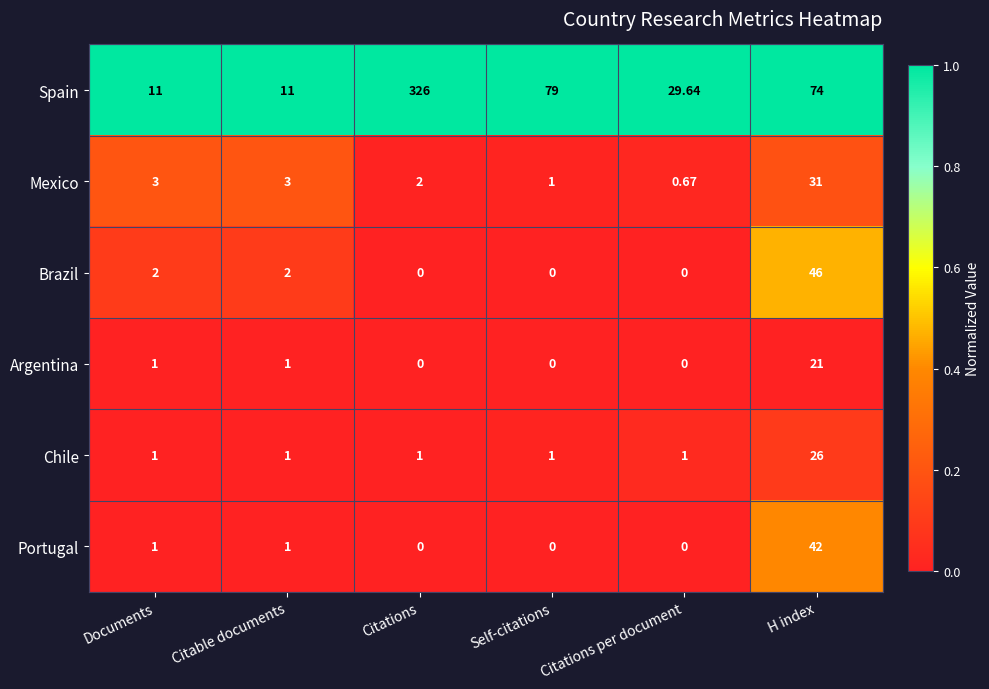

At how many categories does at least one series exceed 0?

6